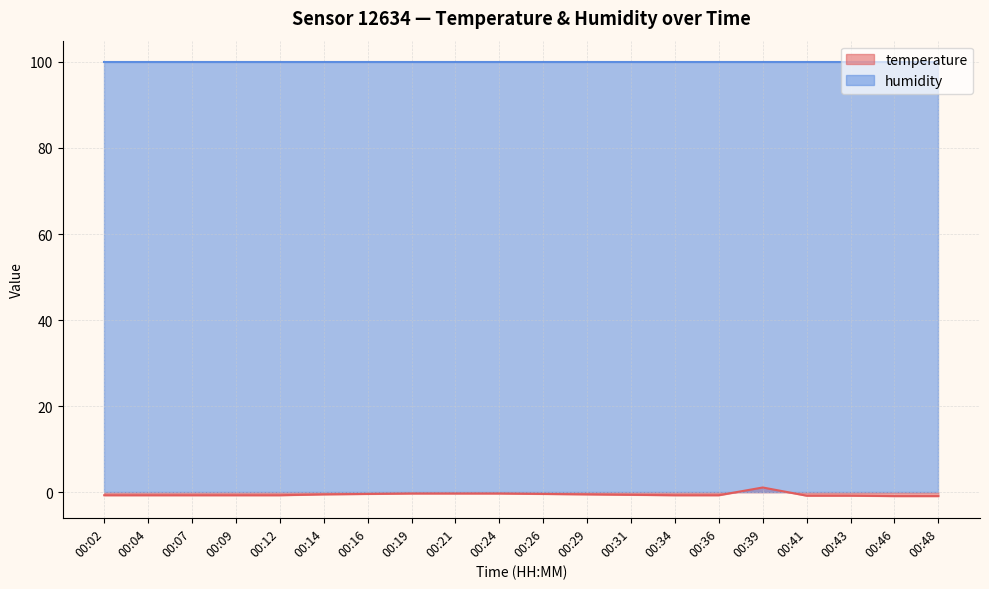

The chart shows a value of -0.9 at 00:07. True or false?

False